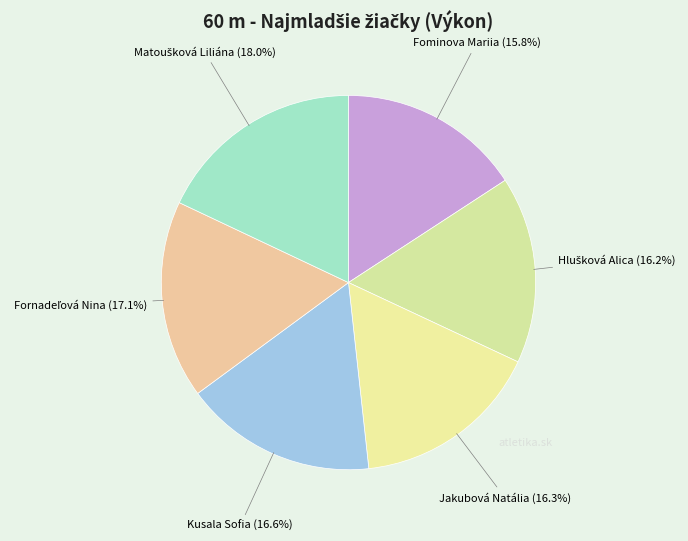

Count the number of slices in the pie.

6